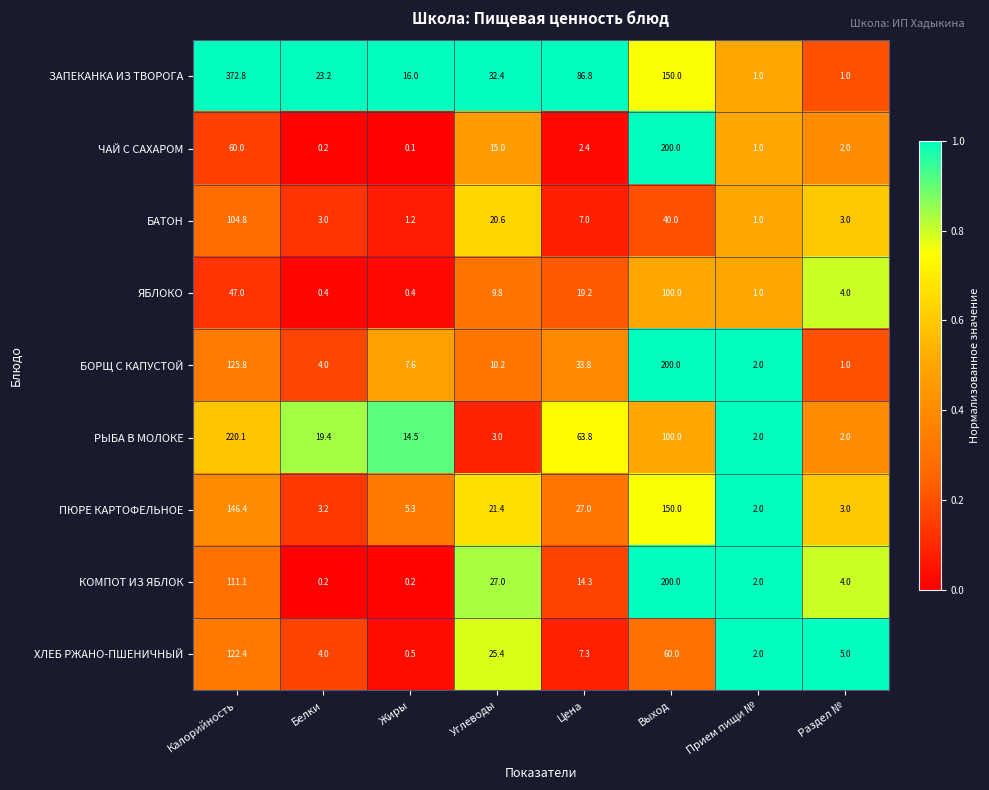

Rank the series at Углеводы from lowest to highest value.

РЫБА В МОЛОКЕ, ЯБЛОКО, БОРЩ С КАПУСТОЙ, ЧАЙ С САХАРОМ, БАТОН, ПЮРЕ КАРТОФЕЛЬНОЕ, ХЛЕБ РЖАНО-ПШЕНИЧНЫЙ, КОМПОТ ИЗ ЯБЛОК, ЗАПЕКАНКА ИЗ ТВОРОГА